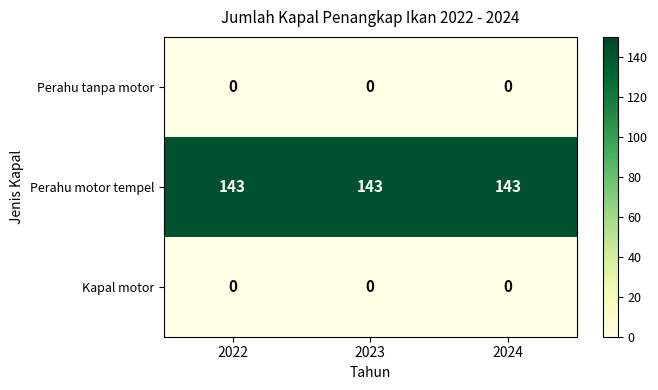

At how many categories does at least one series exceed 104?

3